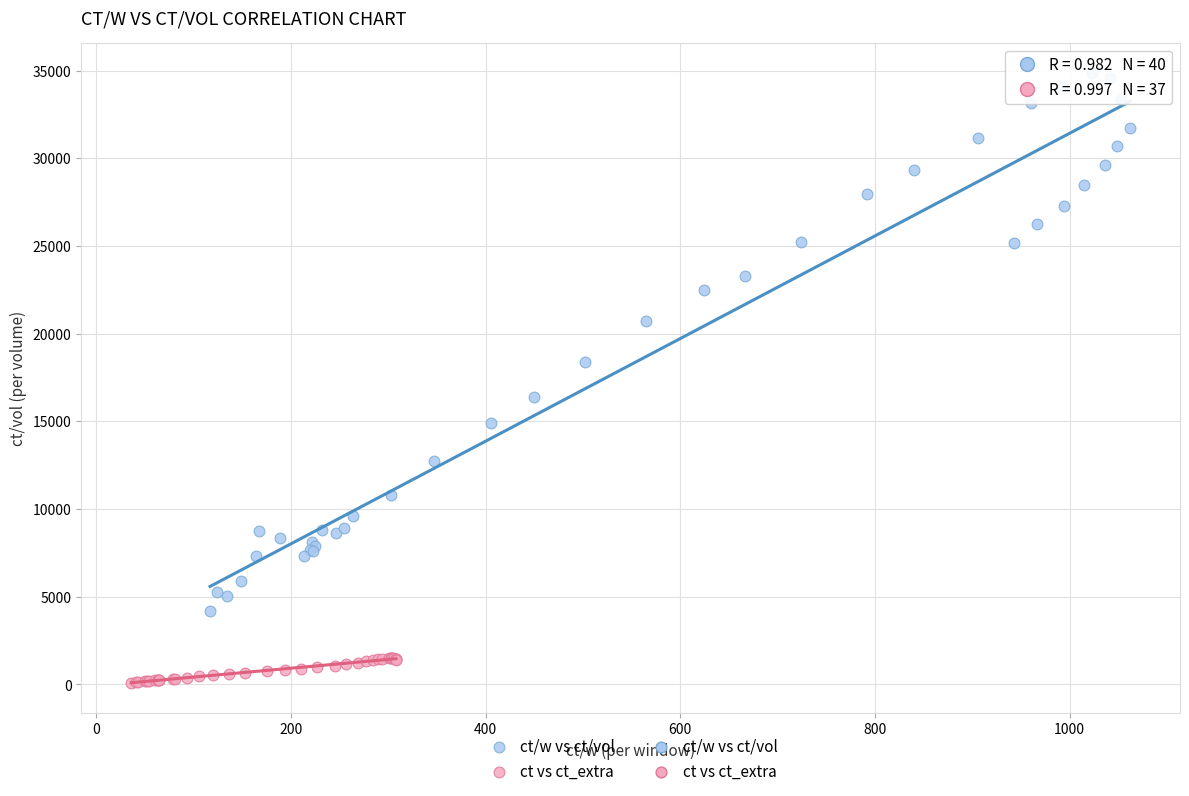

Which series reaches the minimum Y coordinate?

ct vs ct_extra